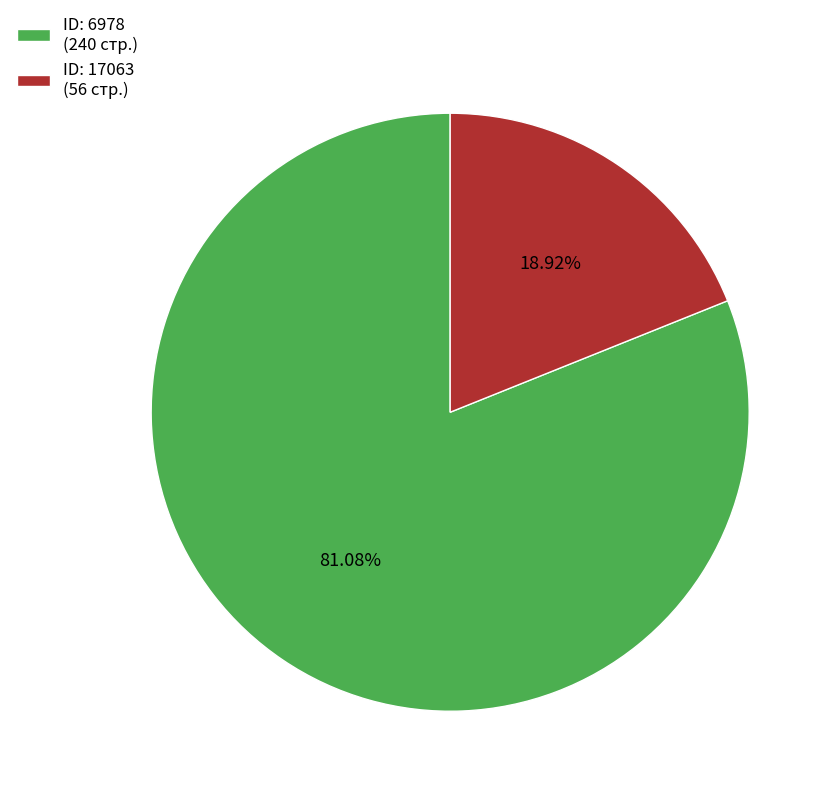

To the nearest percent, what is the difference between the largest and smallest slice percentages?

62%